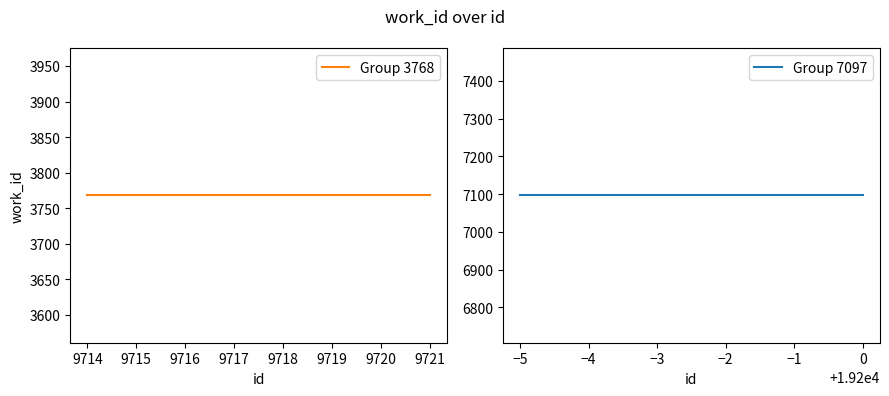

List the labels in order of value, largest first.

19195, 19196, 19197, 19198, 19199, 19200, 9714, 9716, 9718, 9721